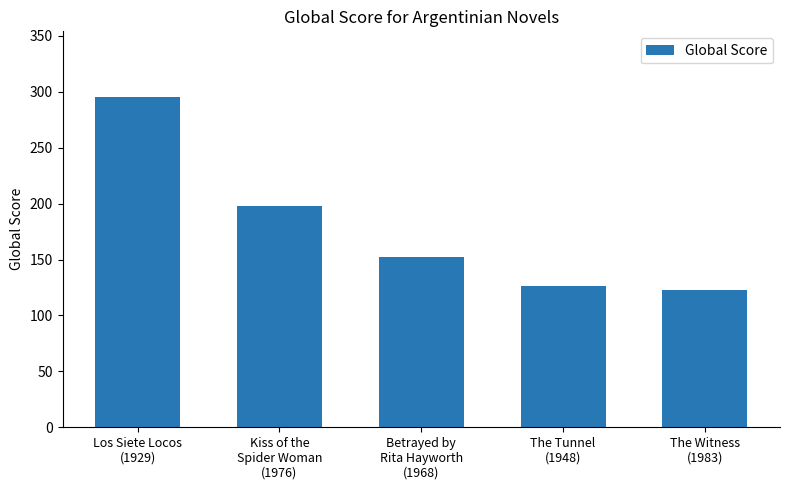

Count the number of categories in the chart.

5